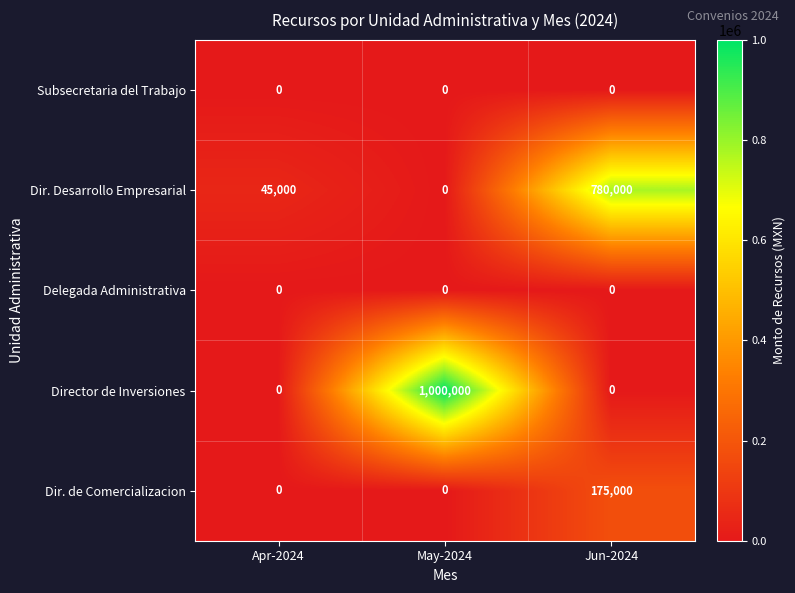

List the labels in order of Dir. Desarrollo Empresarial value, smallest first.

May-2024, Apr-2024, Jun-2024